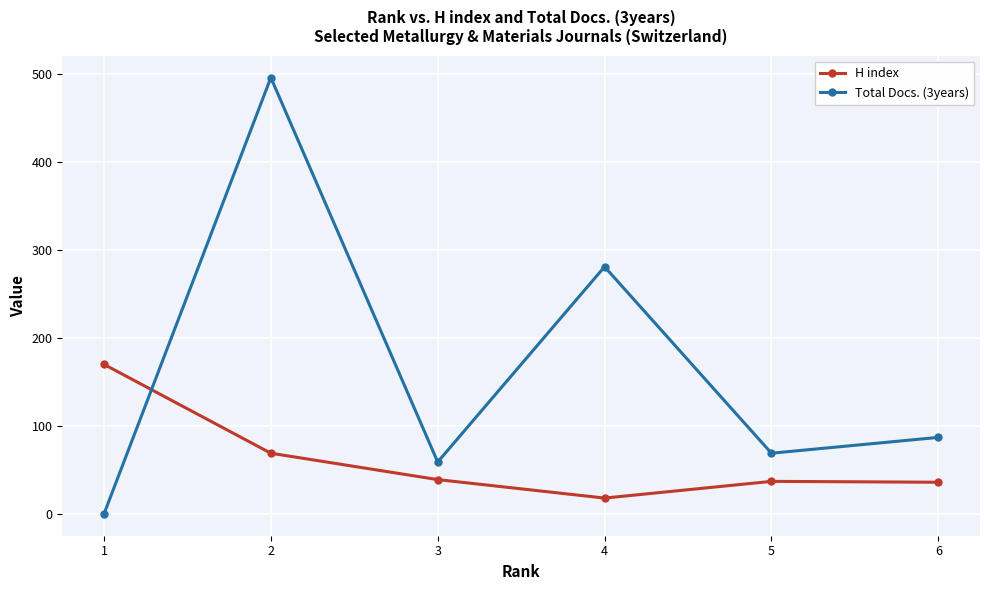

At how many categories does at least one series exceed 273?

2